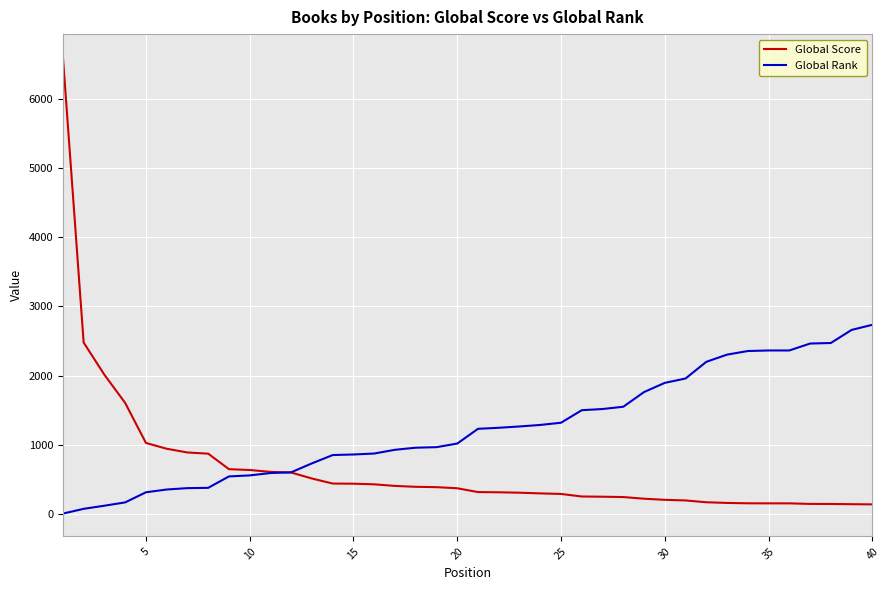

What is the maximum value for Global Rank?

2733